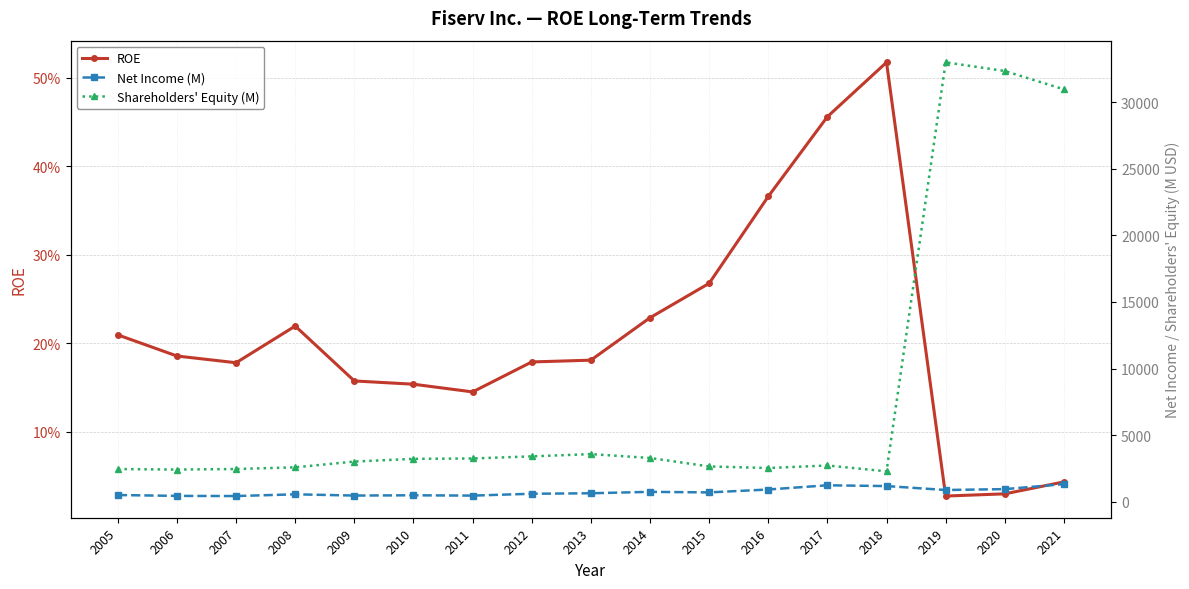

Reading left to right, list all the values displayed in this chart.

ROE: 0.2	0.2	0.2	0.2	0.2	0.2	0.1	0.2	0.2	0.2	0.3	0.4	0.5	0.5	0.0	0.0	0.0
Net Income (M): 516.0	450.0	439.0	569.0	476.0	496.0	472.0	611.0	648.0	754.0	712.0	930.0	1246.0	1187.0	893.0	958.0	1334.0
Shareholders' Equity (M): 2466.0	2426.0	2467.0	2594.0	3026.0	3229.0	3258.0	3417.0	3585.0	3295.0	2660.0	2541.0	2731.0	2293.0	32979.0	32330.0	30952.0